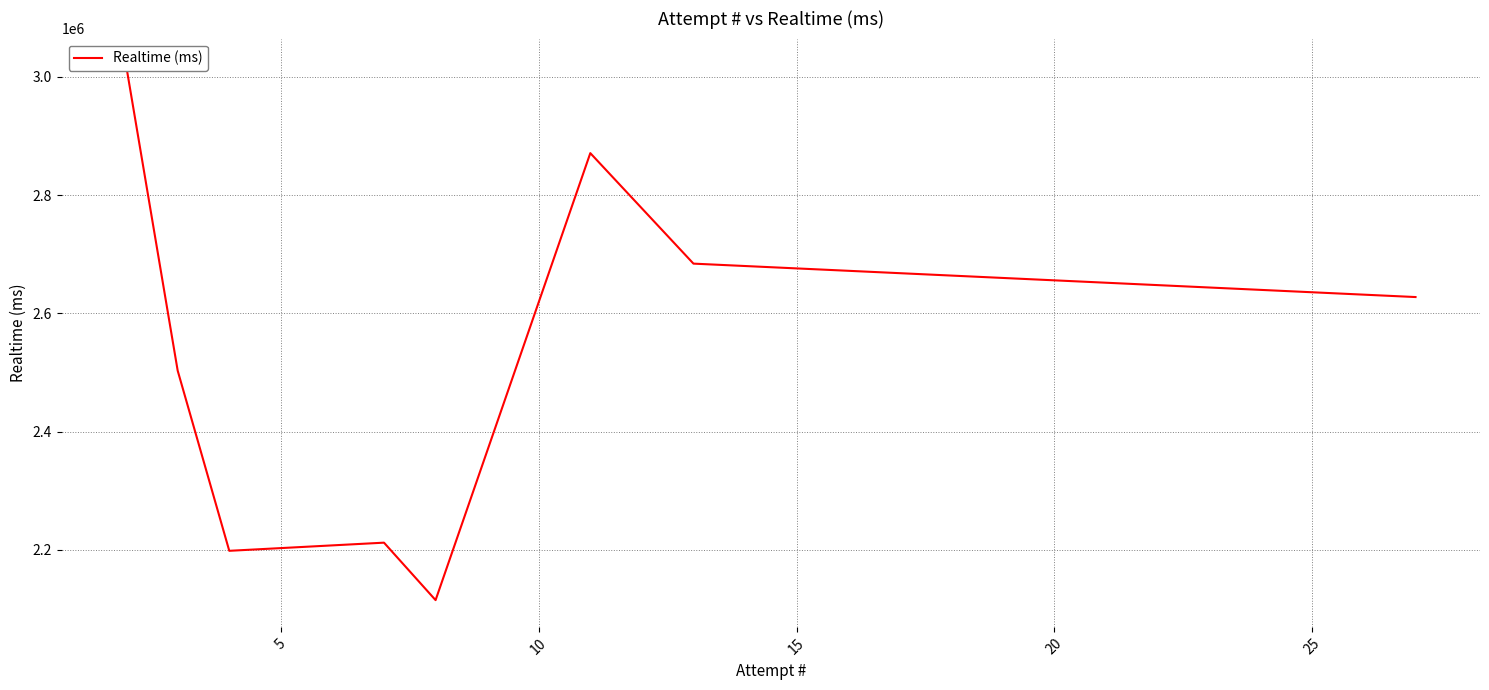

What is the sum of all values?

20230515